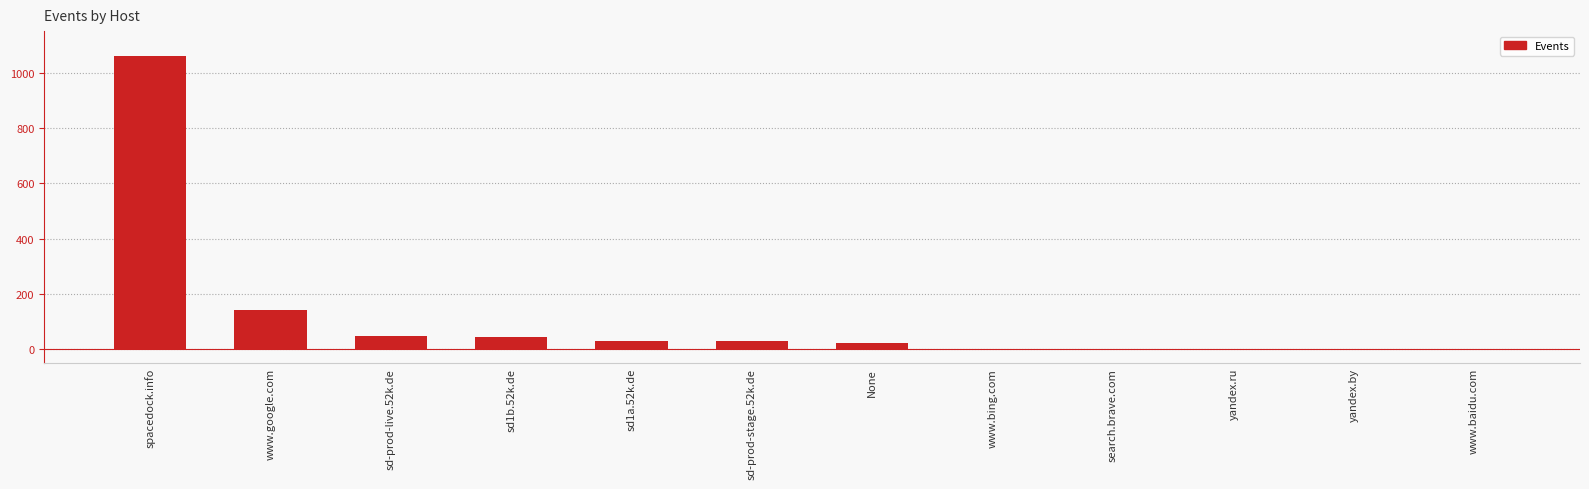

The value at www.google.com is 143. True or false?

True